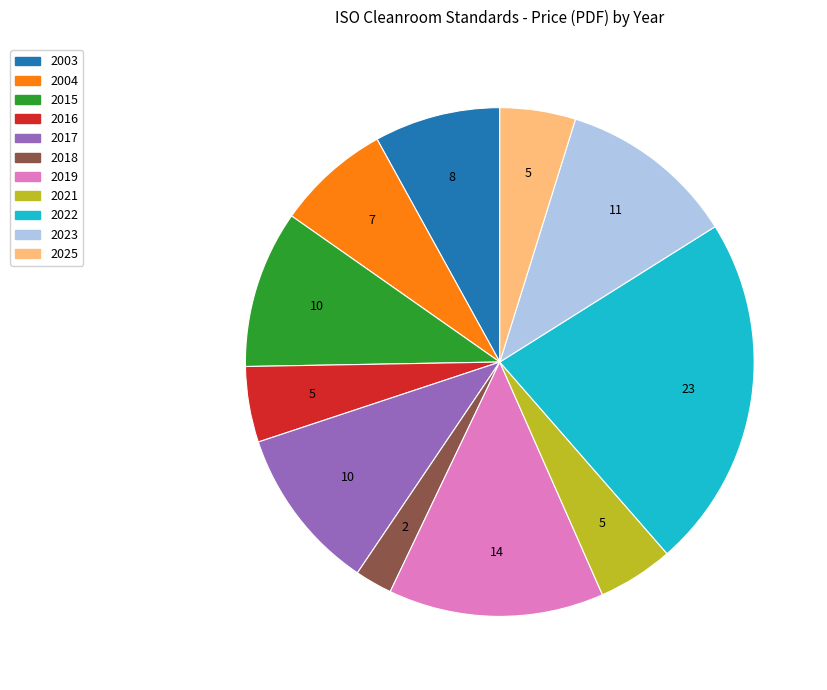

Is 2017 the majority of the pie?

No